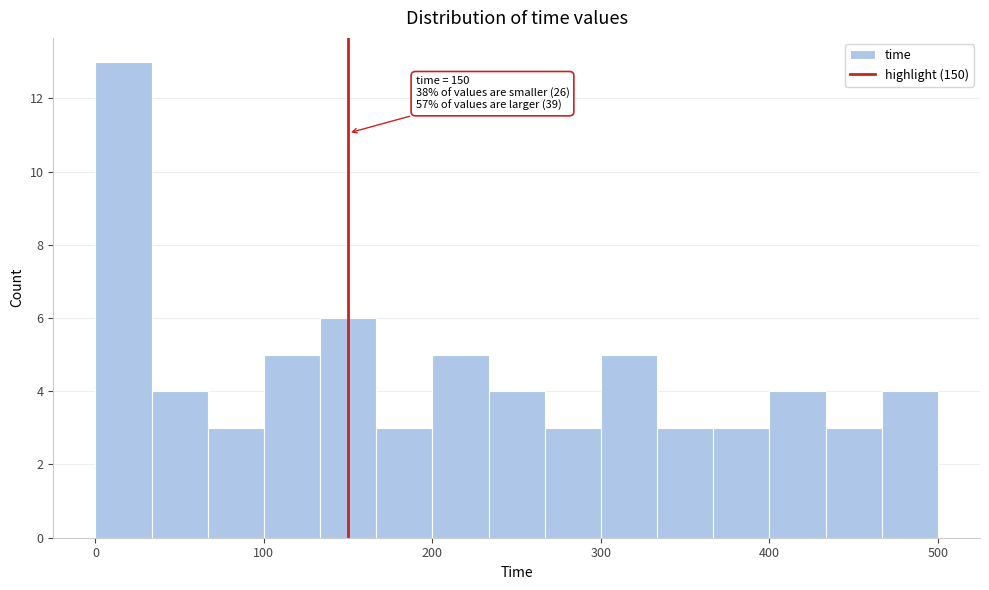

Around what value on the x-axis is the tallest bar? Give the approximate position of its centre, as read against the axis.

20